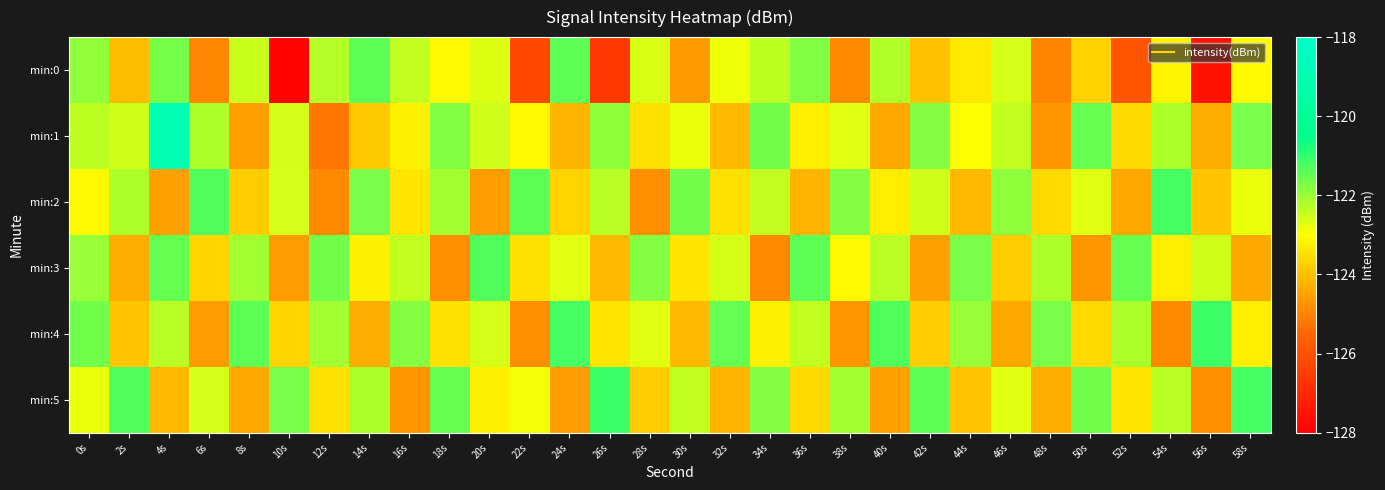

Rank the series by their maximum value, from highest to lowest.

min:1, min:4, min:5, min:2, min:3, min:0